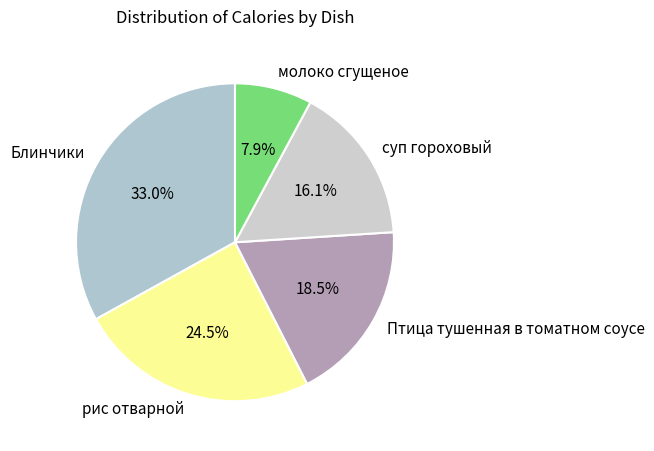

Count the number of slices in the pie.

5